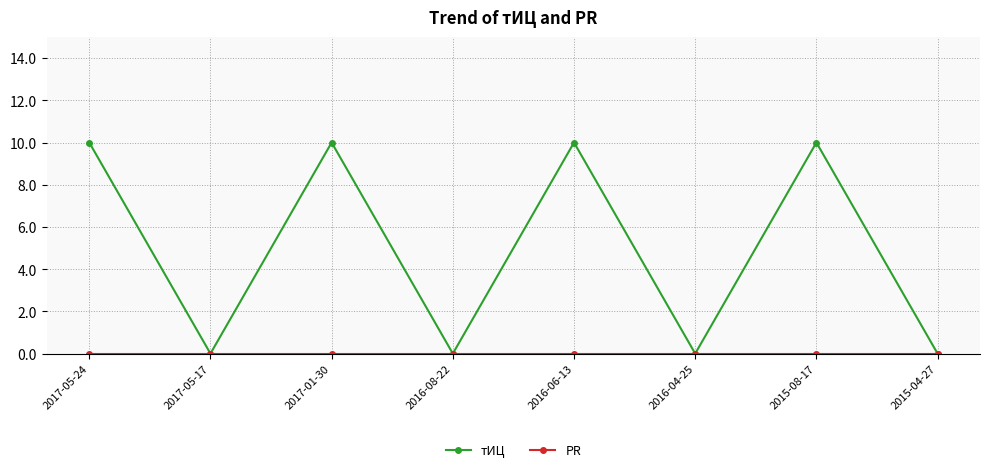

What is the total value across all series at 2016-06-13?

10